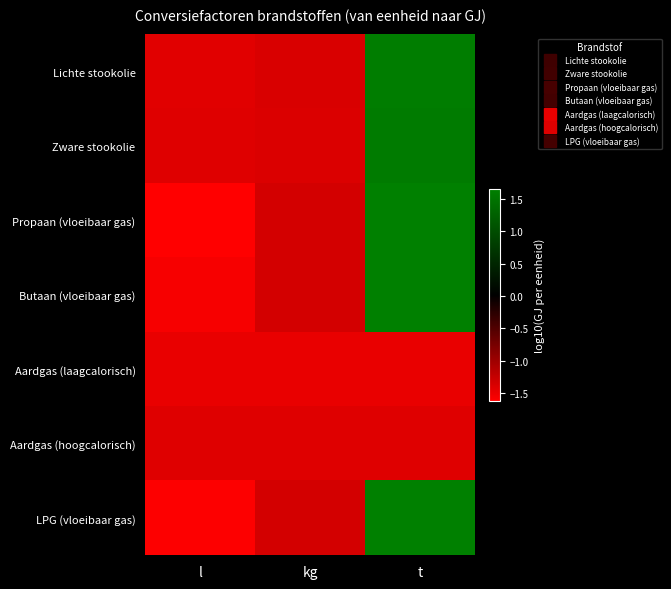

Rank the series at kg from highest to lowest value.

Propaan (vloeibaar gas), LPG (vloeibaar gas), Butaan (vloeibaar gas), Lichte stookolie, Zware stookolie, Aardgas (hoogcalorisch), Aardgas (laagcalorisch)